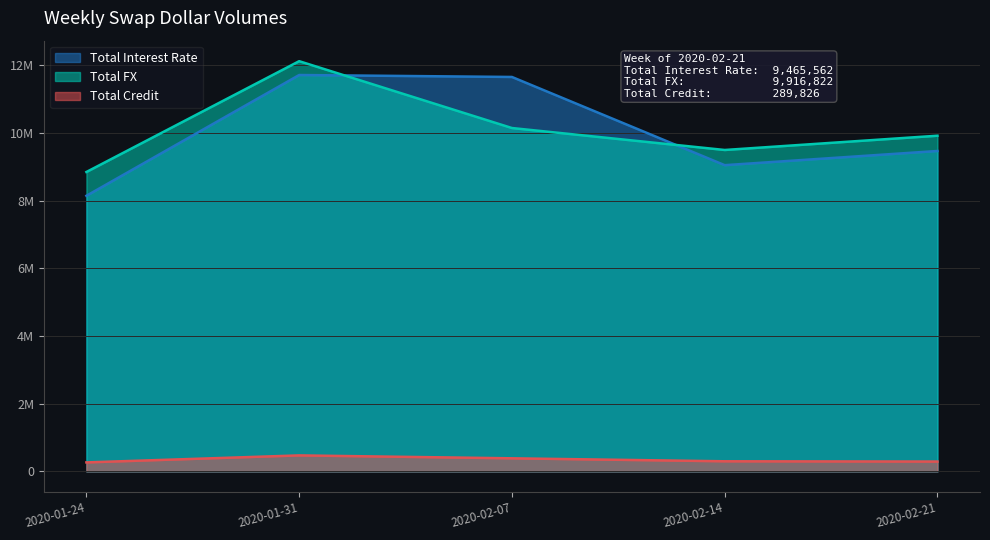

How many values in the Total Interest Rate series exceed 9465562?

2